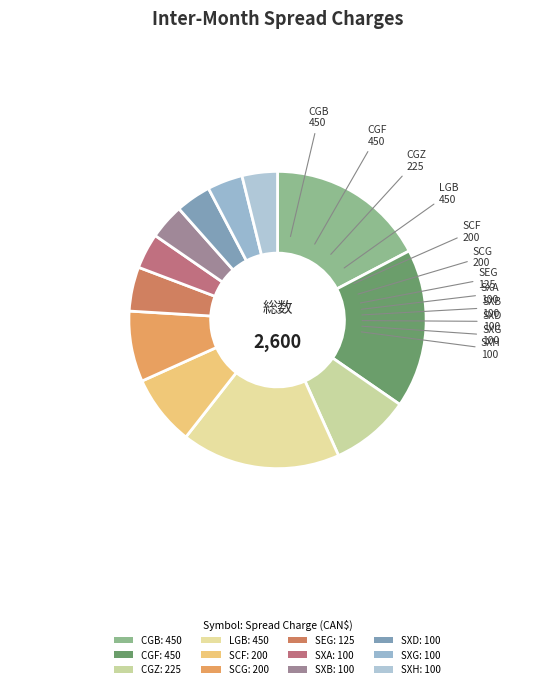

Count the number of slices in the pie.

12